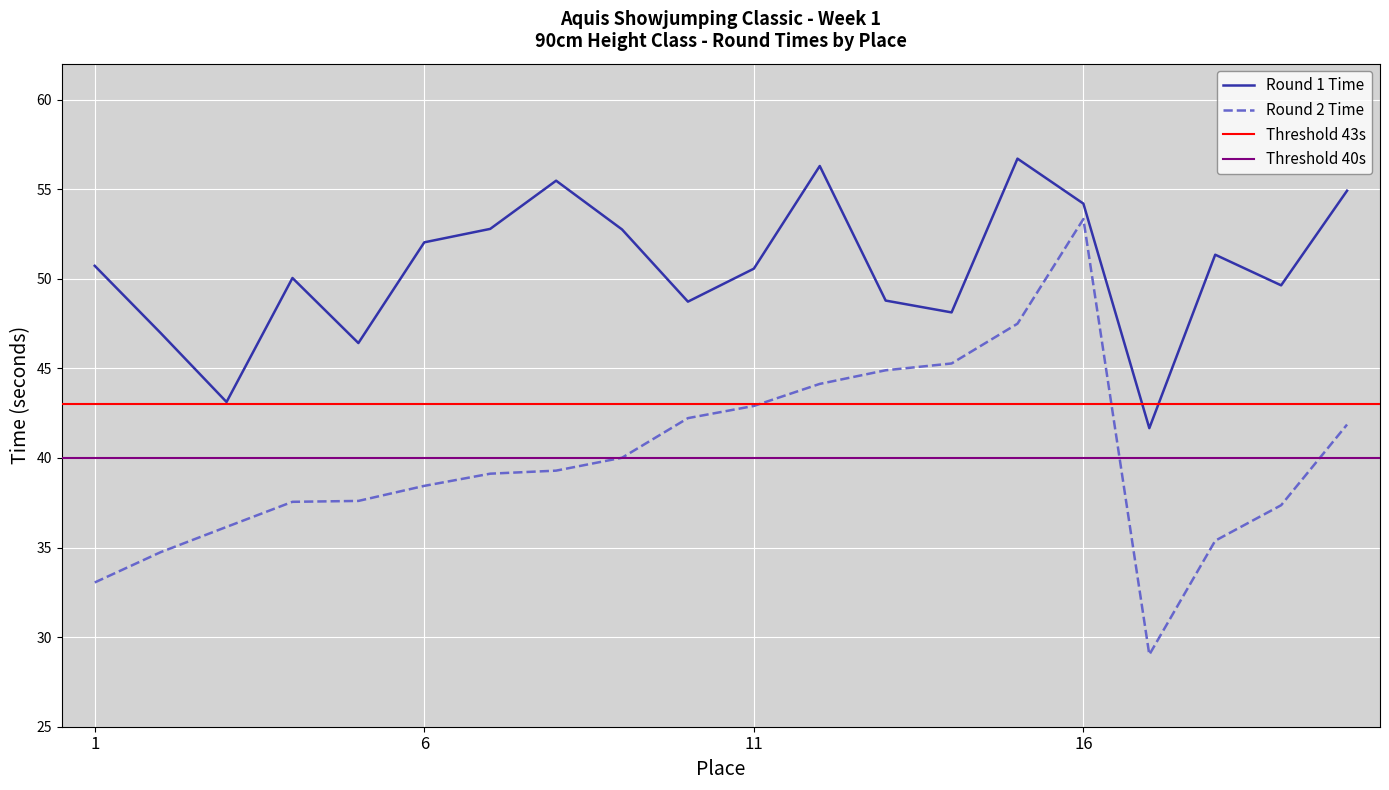

True or false: Round 2 Time and Round 1 Time intersect in this chart.

False